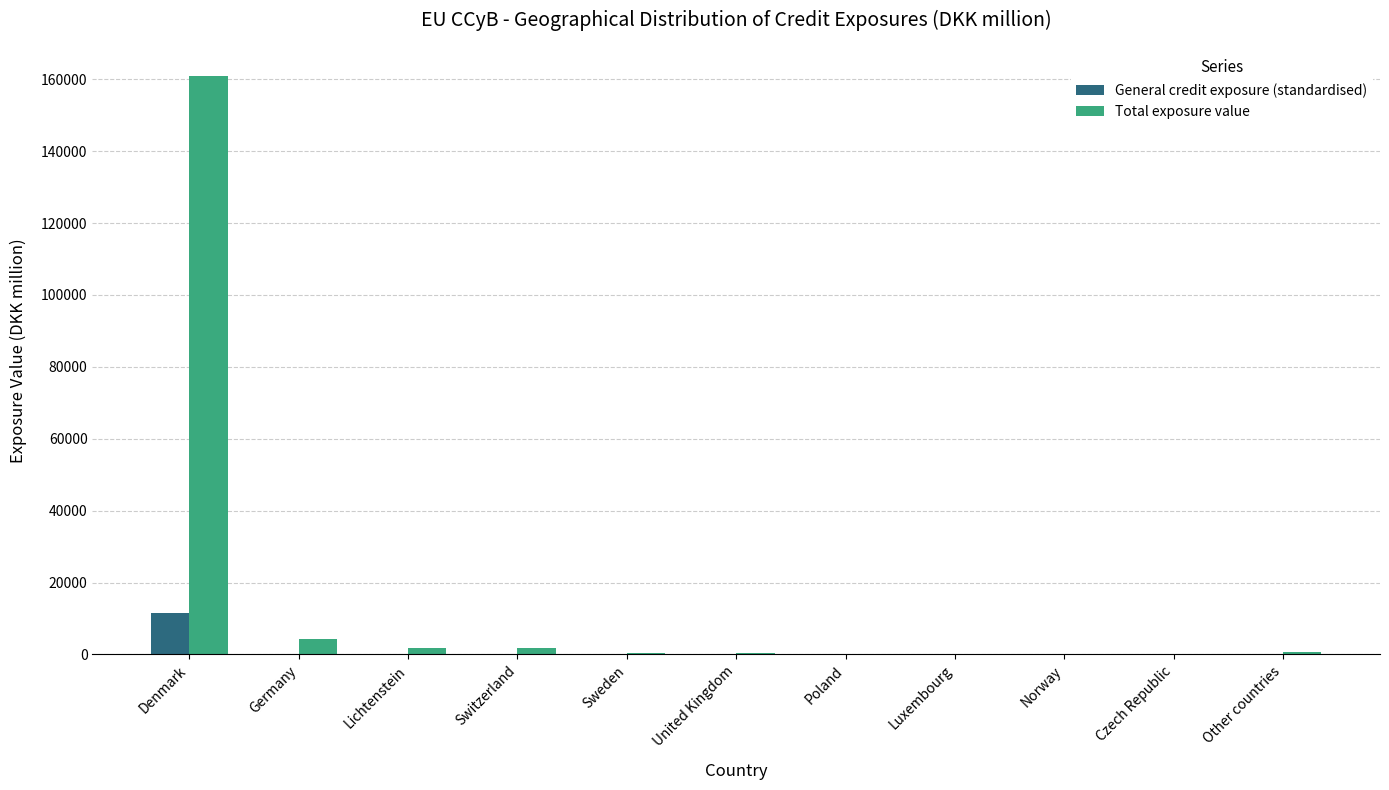

What is the highest value of the Total exposure value series?

160942.6